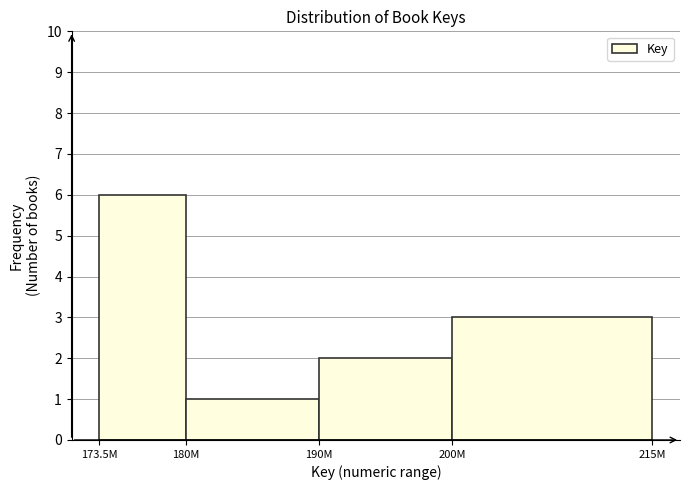

Reading left to right, transcribe all the data shown in this chart.

173.5M=6	180M=1	190M=2	200M=3